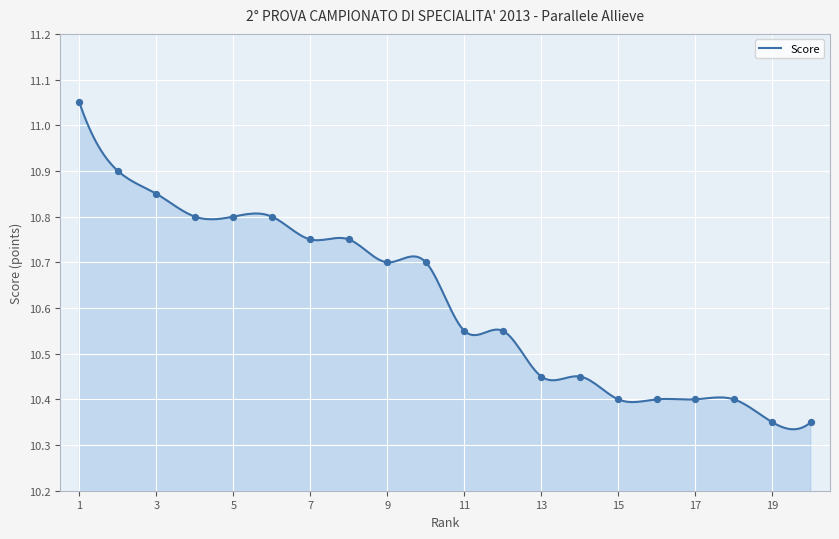

Approximately how many times larger is the value at 2 compared to 7?

1.0